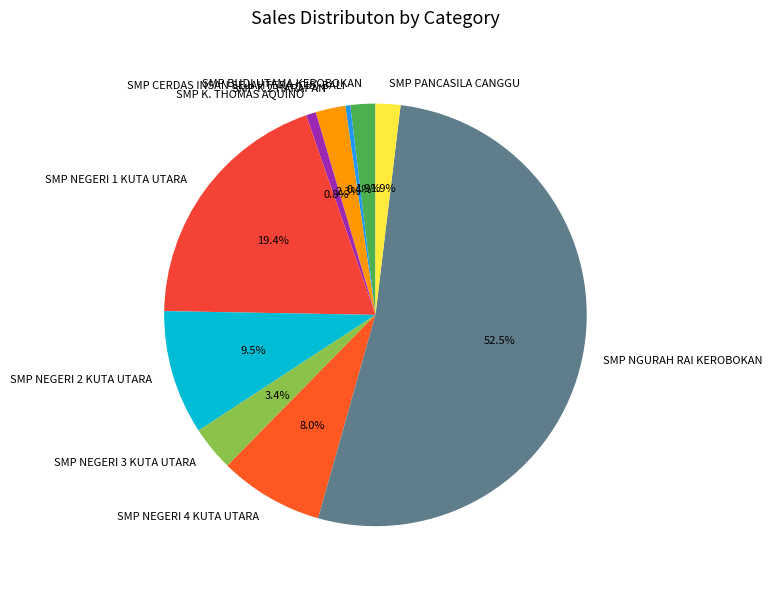

How many slices are in this pie chart?

10